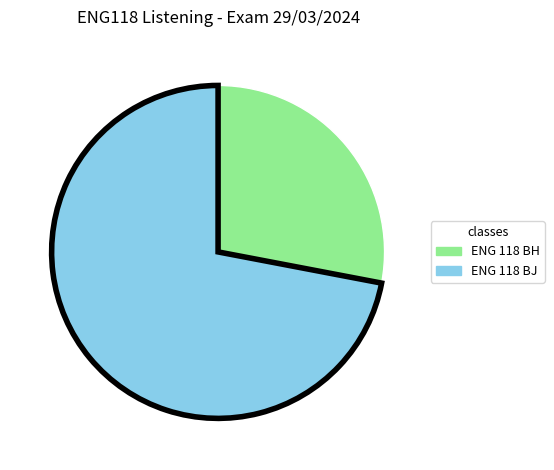

Which category has the smallest portion of the pie?

ENG 118 BH